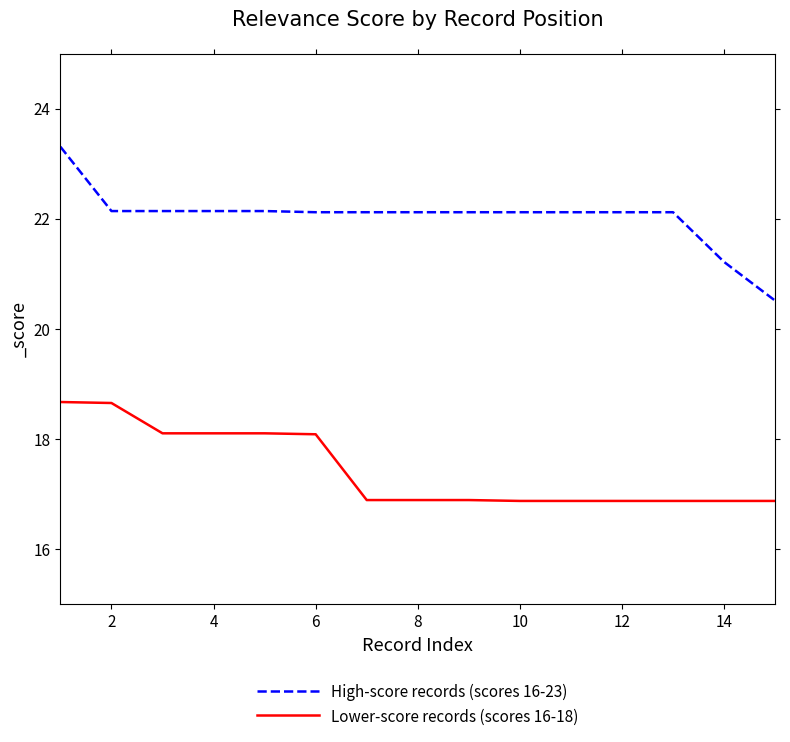

Which series has the largest total across all categories?

High-score records (scores 16-23)